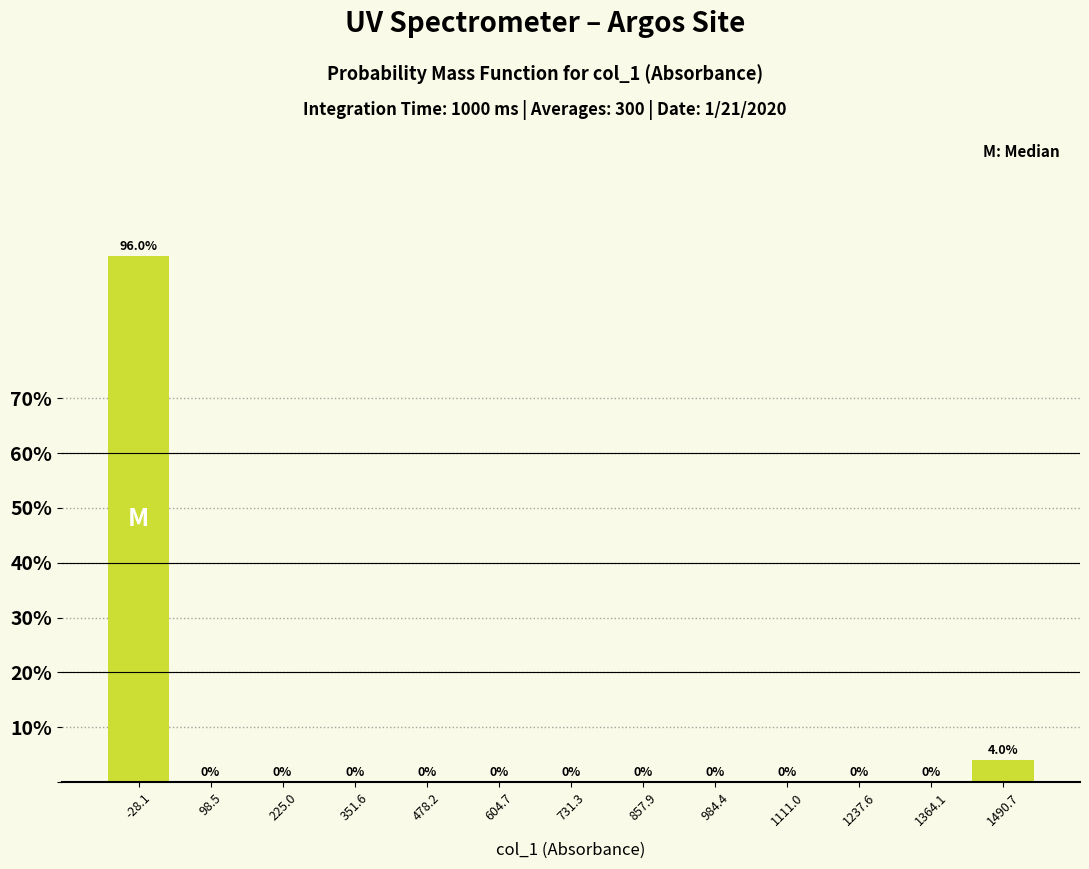

Over which range of the x-axis is the bar tallest?

-100 to 40